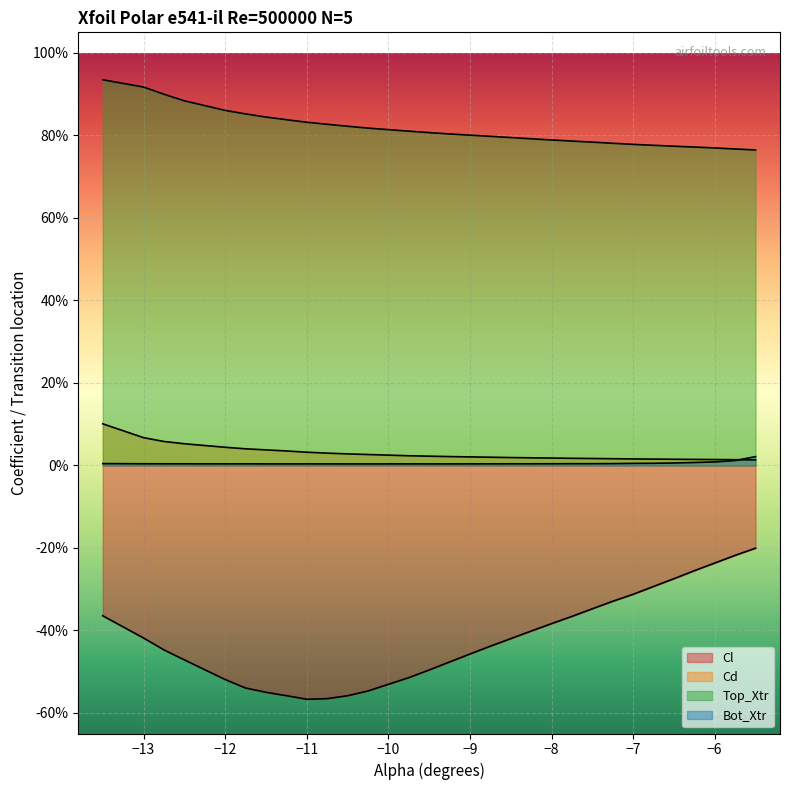

Is it true that Top_Xtr equals 1.0 at 21?

False